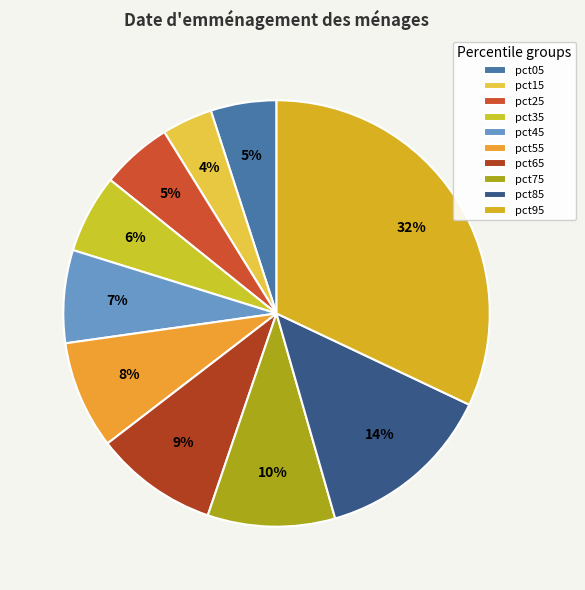

Which slice is the smallest?

pct15